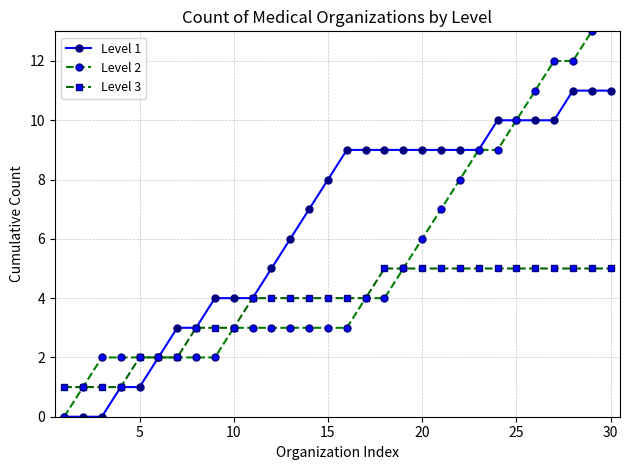

How many data points does each series have?

30